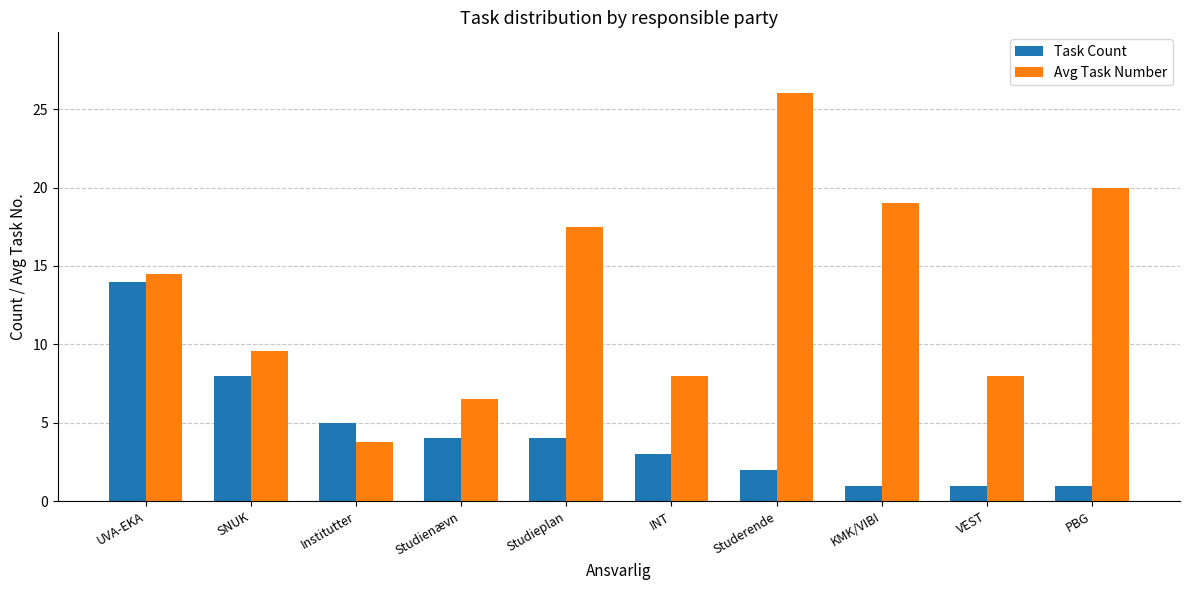

The value of Task Count at SNUK is 12.7. True or false?

False